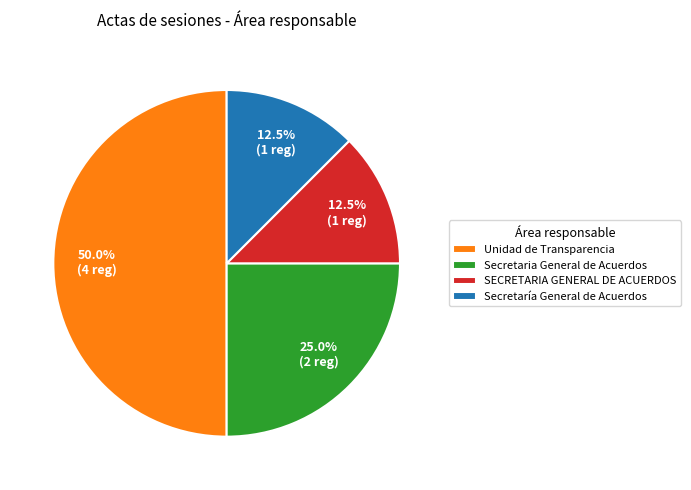

Which category has the biggest portion of the pie?

Unidad de Transparencia